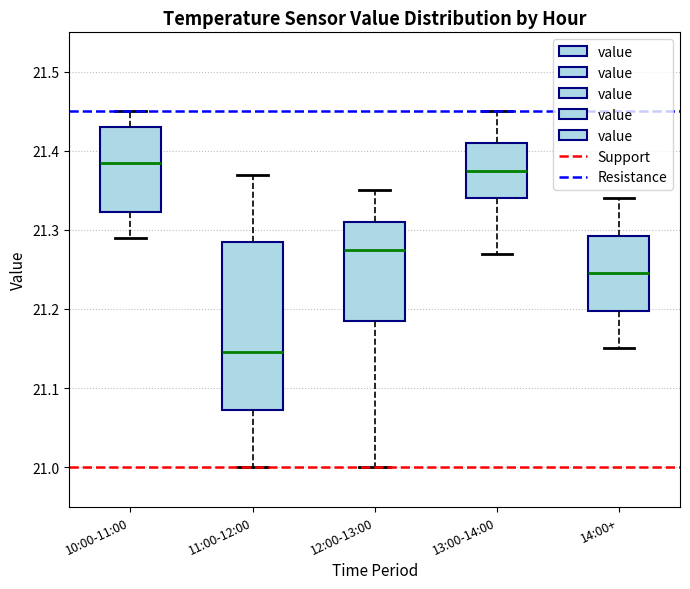

Where does the median line of the box for 12:00-13:00 sit on the y-axis? The values are not printed on the chart, so give them approximately, as read against the axis.

21.28